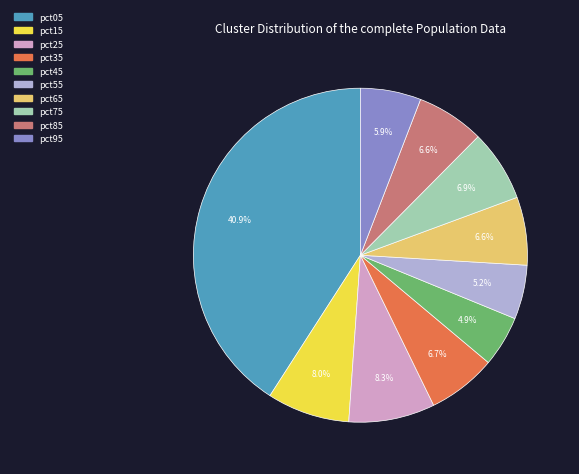

What percentage is the pct15 slice, to the nearest percent?

8%